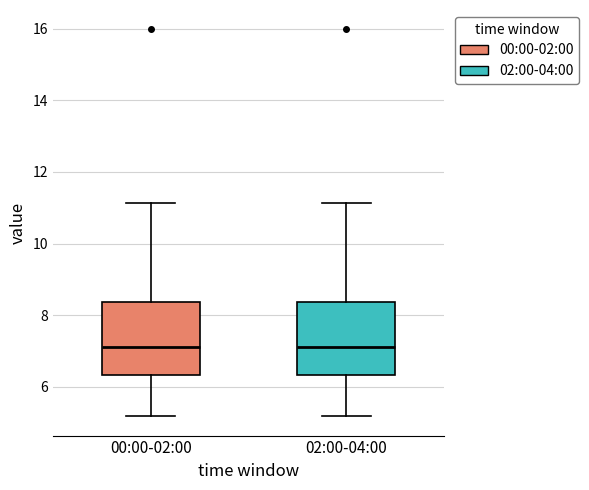

Reading left to right, read every box against the y-axis: the position of its median line, the range the box covers, and the ends of its whiskers. The values are not printed on the chart, so give them approximately, as read against the axis.

00:00-02:00: median 7.2, box 6.4 to 8.4, whiskers 5.2 to 11.2
02:00-04:00: median 7.2, box 6.4 to 8.4, whiskers 5.2 to 11.2